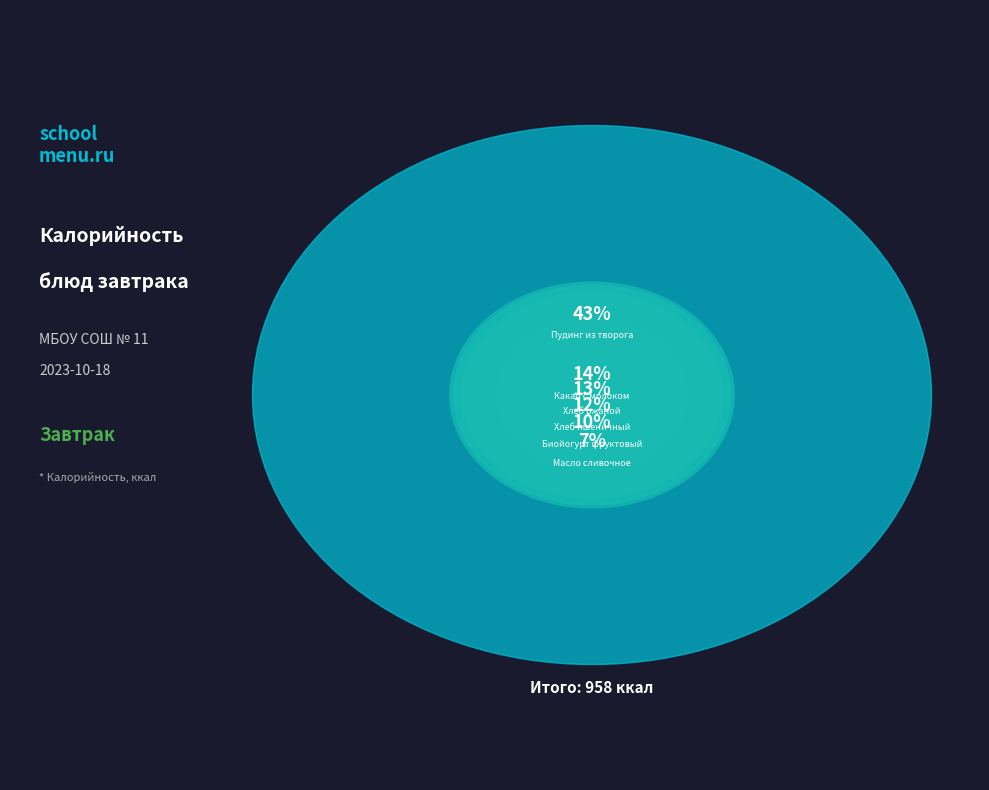

To the nearest percent, what is the average slice percentage?

17%